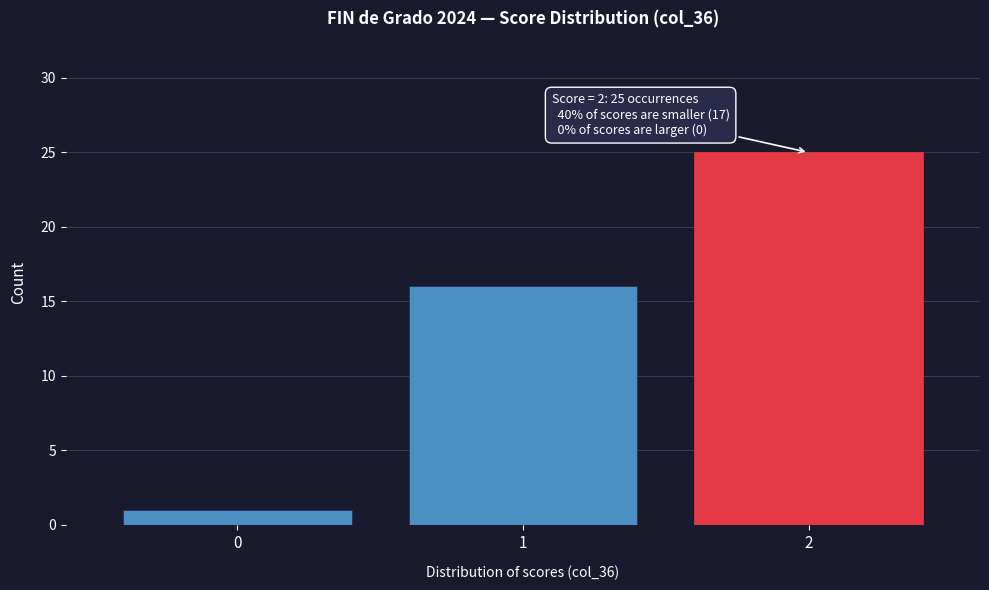

Reading left to right, what are all the values shown in this chart?

0=1	1=16	2=25